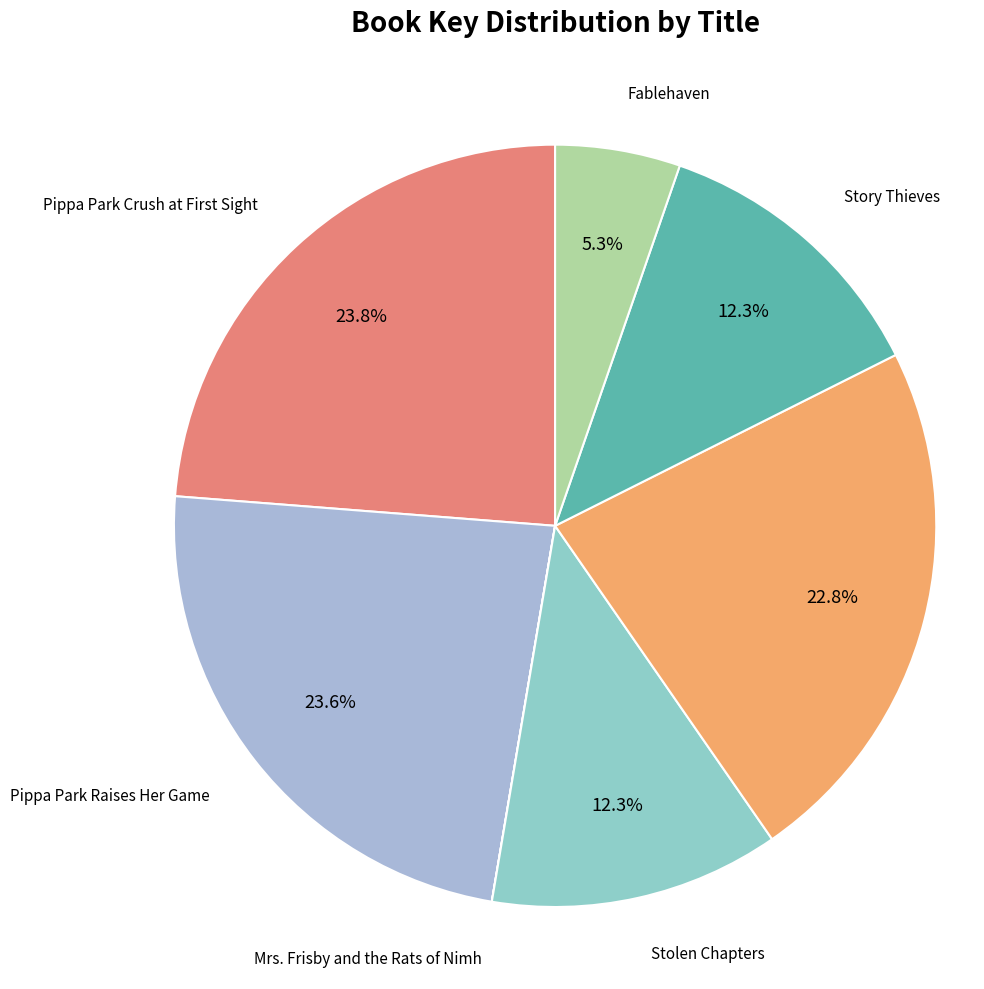

True or false: Big Game accounts for 23% of the total.

True